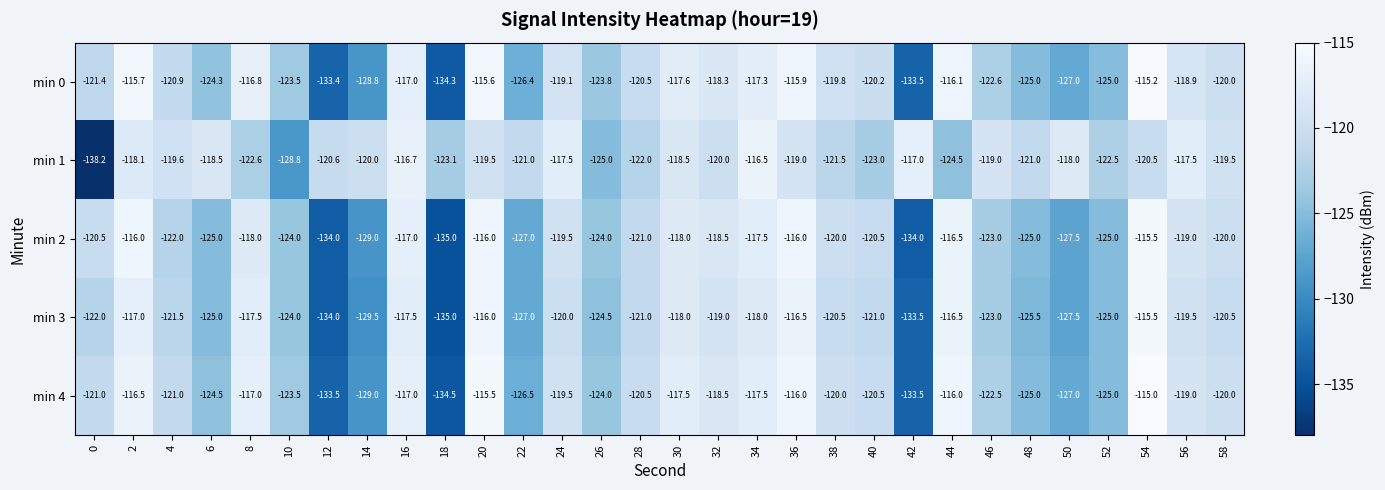

True or false: min 0 has a value of -116.8 at 8.

True